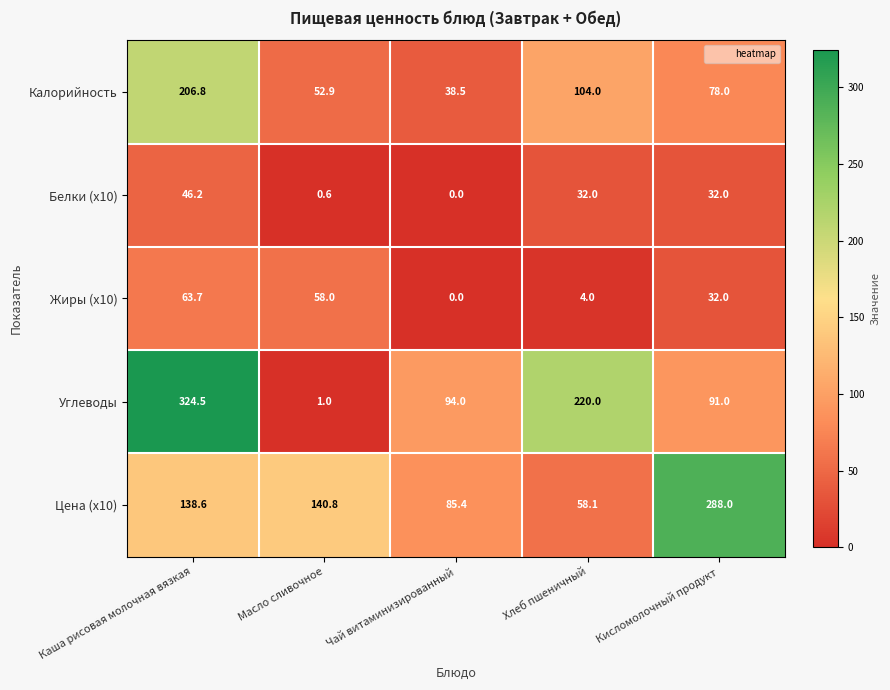

Reading right to left, what are all the values shown in this chart?

Калорийность: 78.0	104.0	38.5	52.9	206.8
Белки (х10): 32.0	32.0	0.0	0.6	46.2
Жиры (х10): 32.0	4.0	0.0	58.0	63.7
Углеводы: 91.0	220.0	94.0	1.0	324.5
Цена (х10): 288.0	58.1	85.4	140.8	138.6